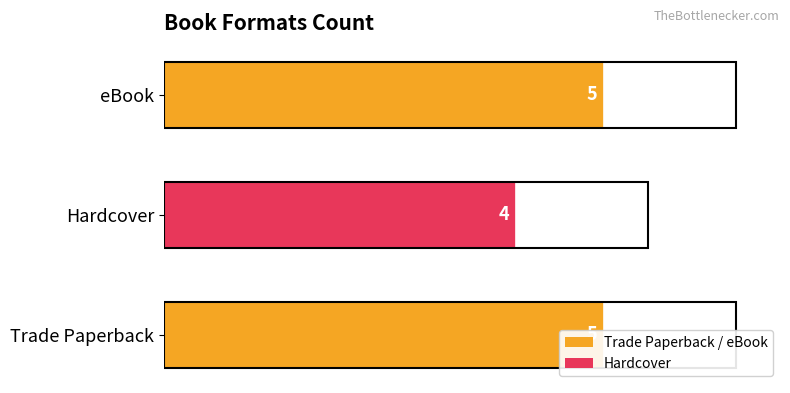

Are the bars horizontal?

Yes